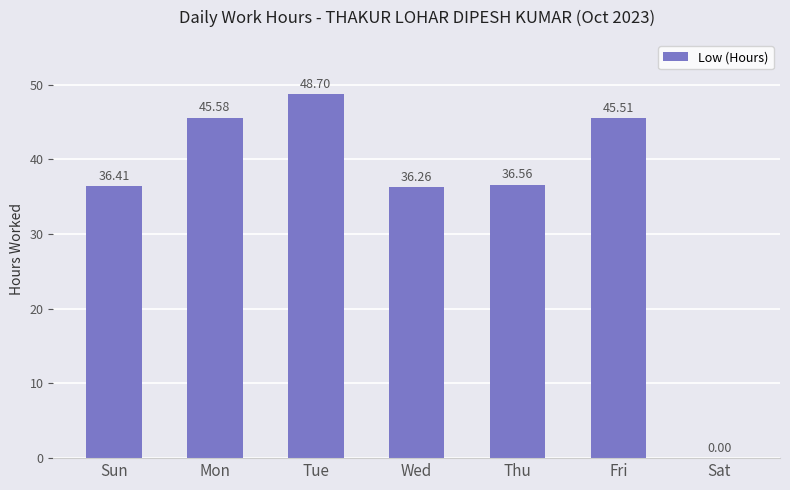

Where is the data nearest to the value 24?

Wed